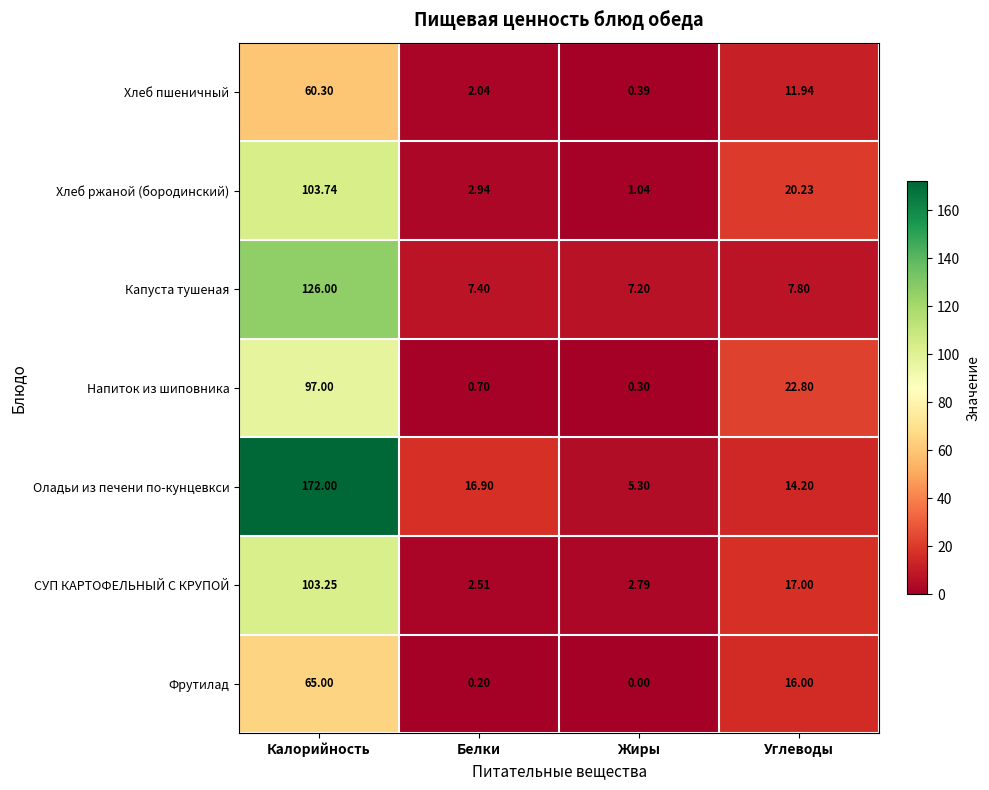

Which category has the lowest value in the Оладьи из печени по-кунцевкси series?

Жиры